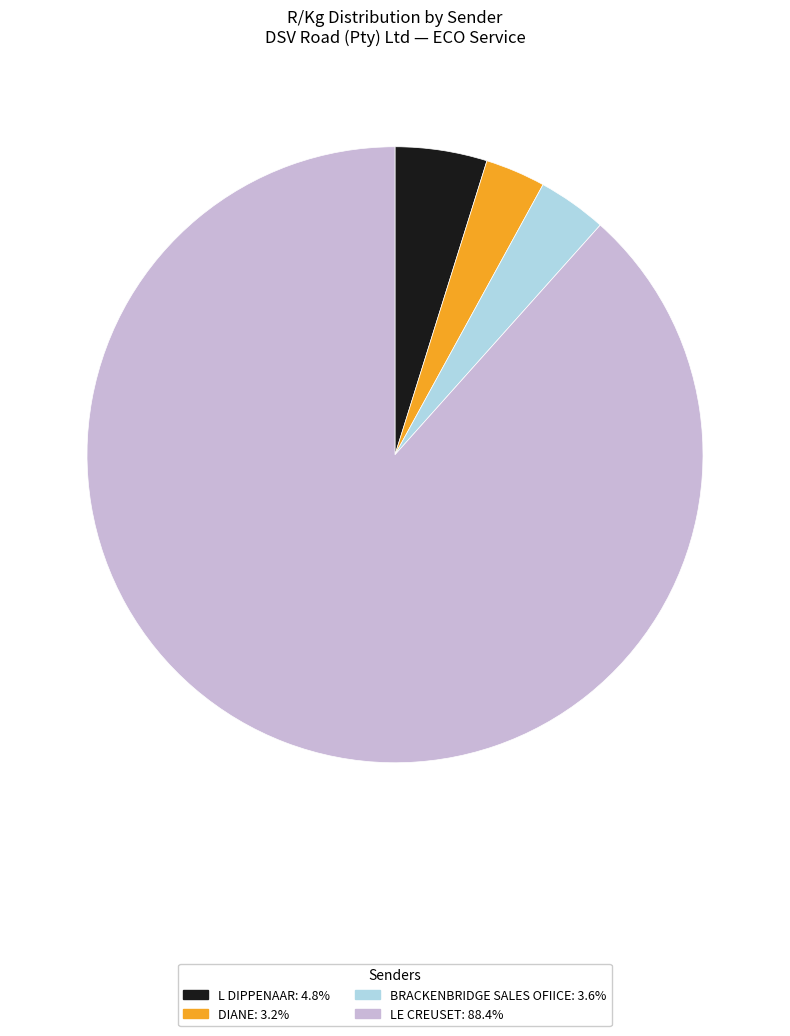

Is there a majority slice in this chart?

Yes